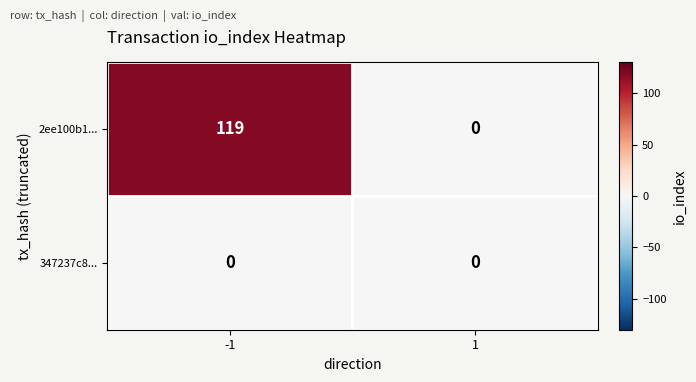

Reading right to left, list all the values displayed in this chart.

2ee100b1...: 0	119
347237c8...: 0	0